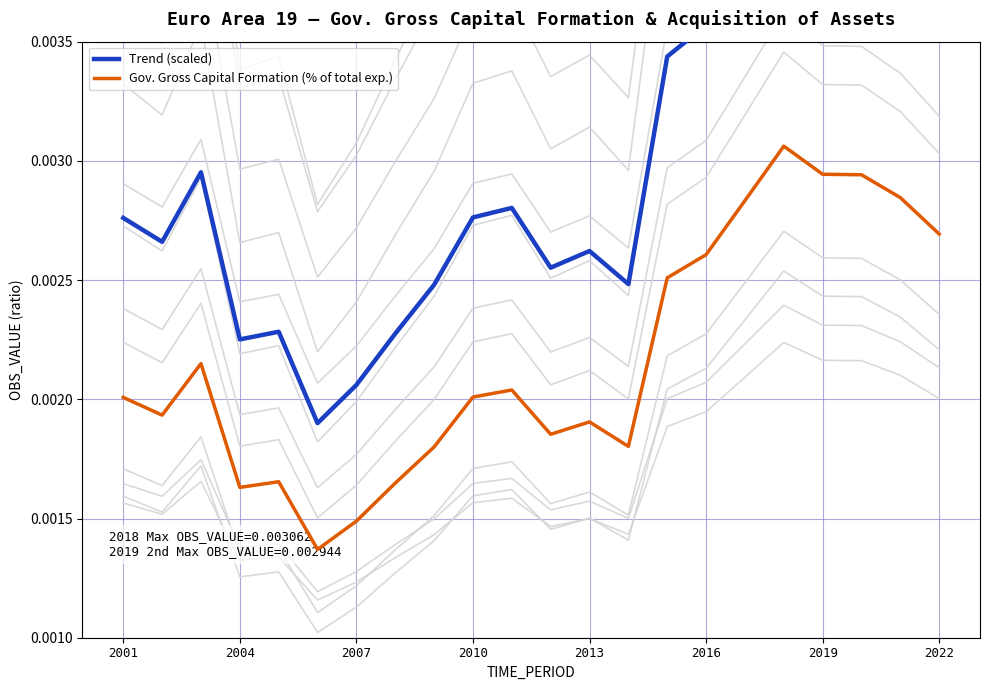

True or false: Trend (scaled) and Gov. Gross Capital Formation (% of total exp.) intersect in this chart.

False